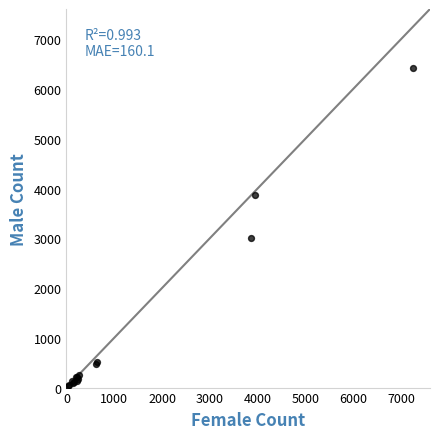

What Y value in the scatter plot is closest to 3226?

3000